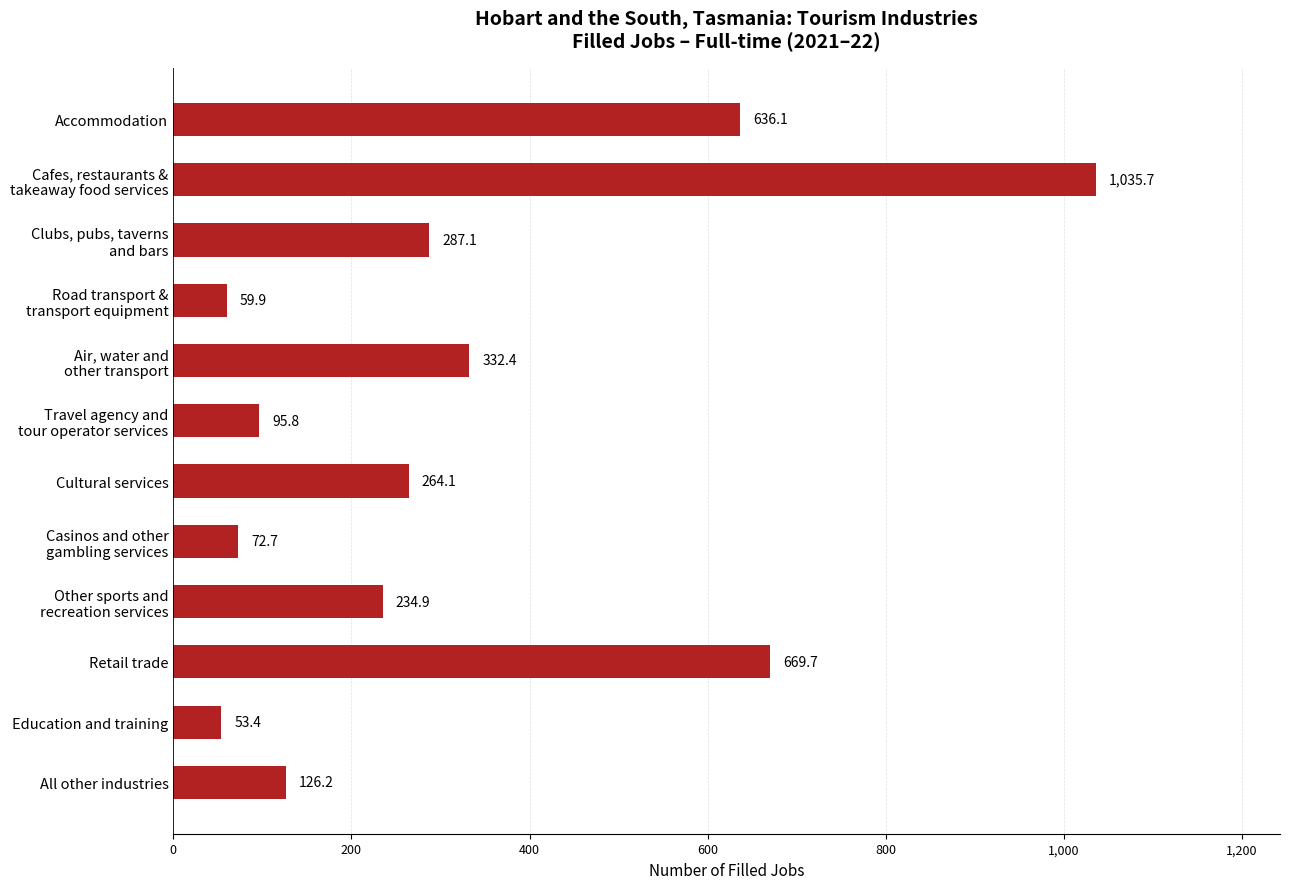

Which label corresponds to the smallest value in the chart?

Education and training